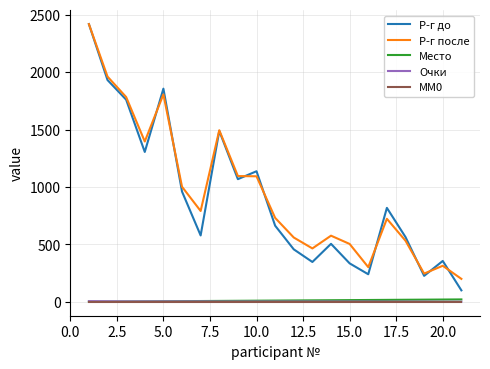

True or false: Р-г до and MM0 cross at least once.

False